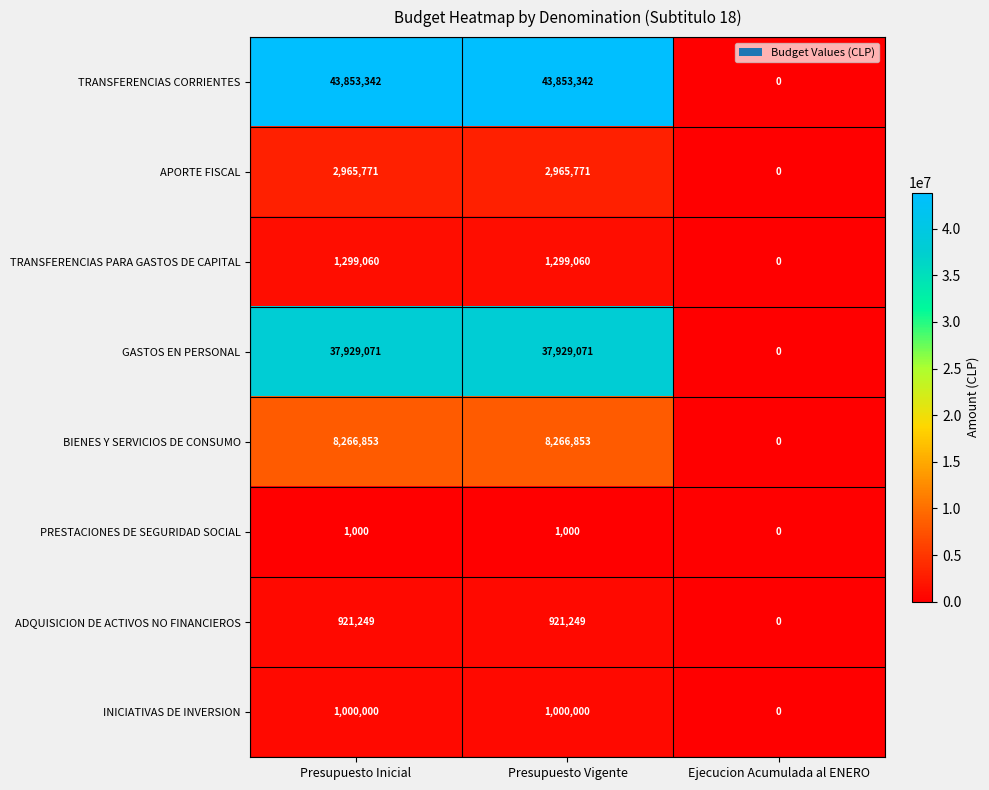

What is the average value of the PRESTACIONES DE SEGURIDAD SOCIAL series?

667